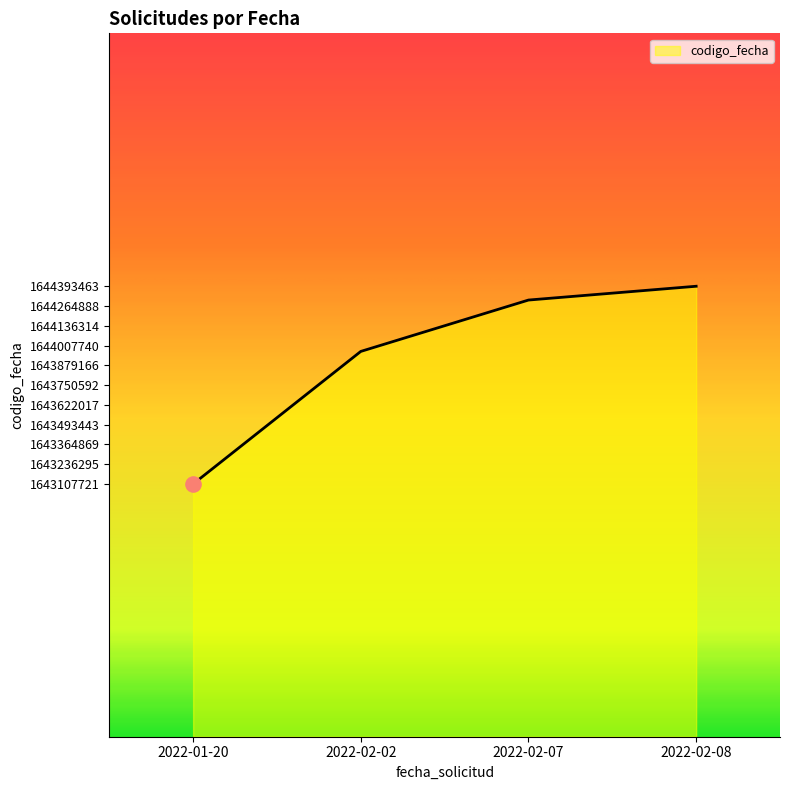

What is the ratio of the value at 2022-02-02 to the value at 2022-02-07?

1.0